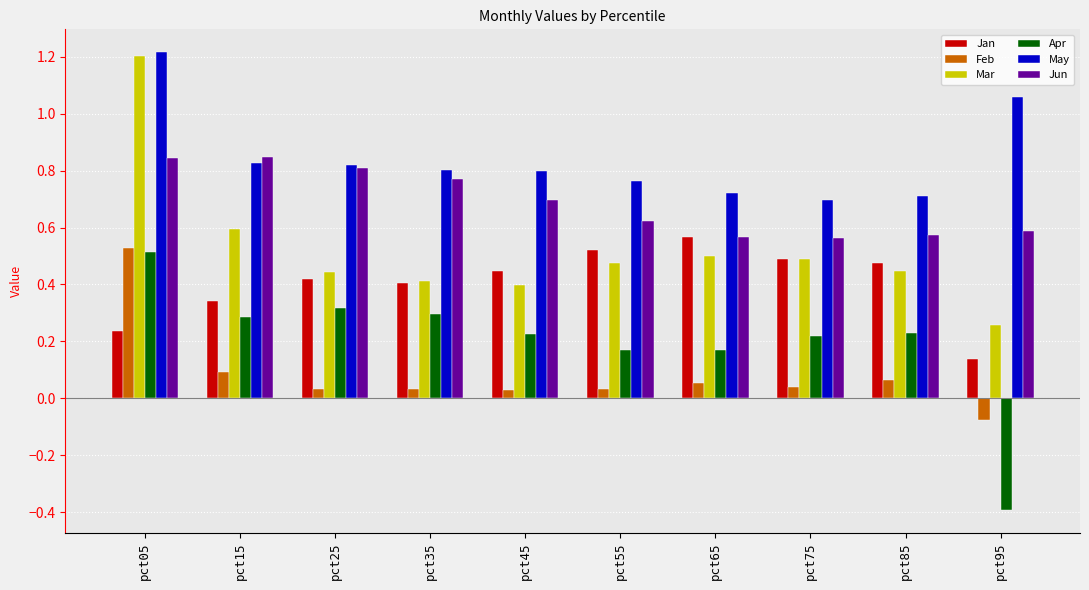

What is the difference between the maximum and minimum values in the Mar series?

0.9